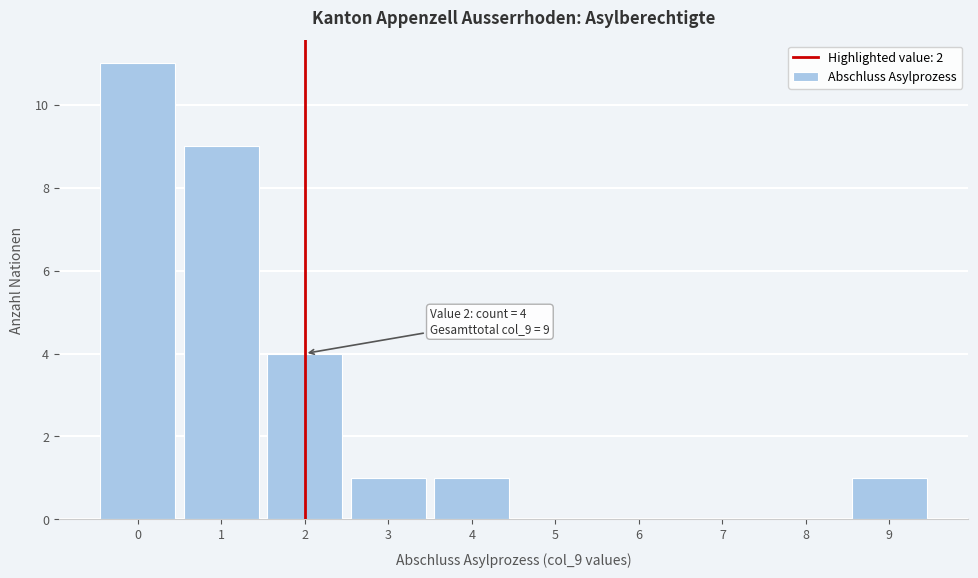

Which range on the x-axis has the tallest bar?

-0.5 to 0.5